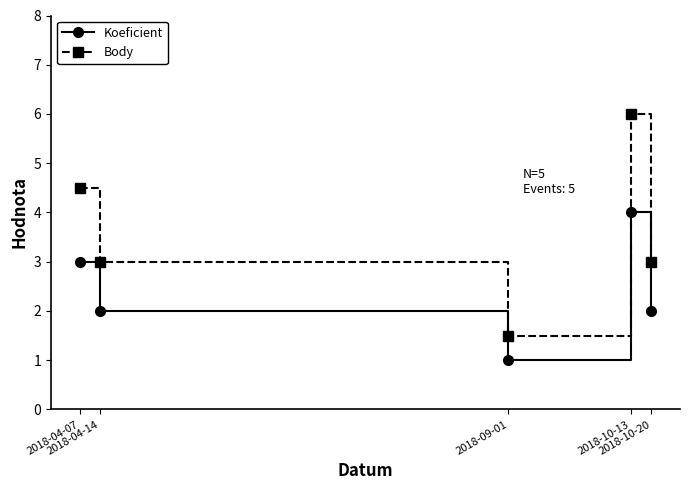

At which label does Body reach its minimum?

2018-09-01